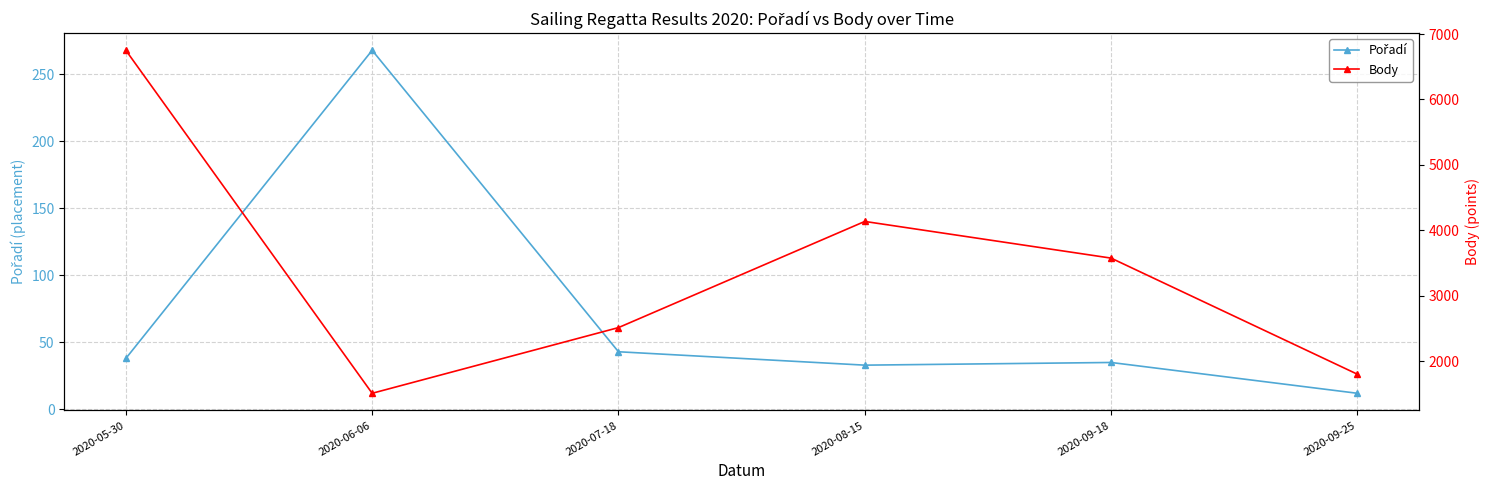

The Pořadí series shows 53 at 2020-05-30. True or false?

False